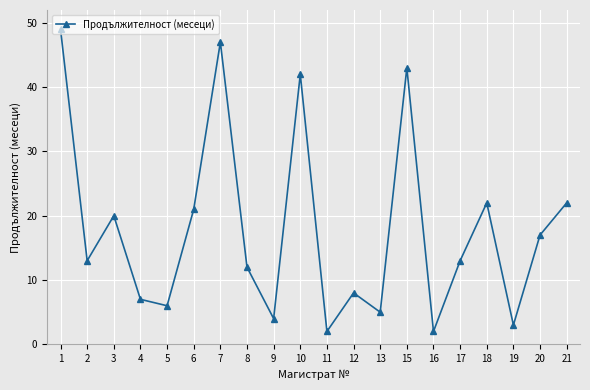

Count the number of data series in this chart.

1